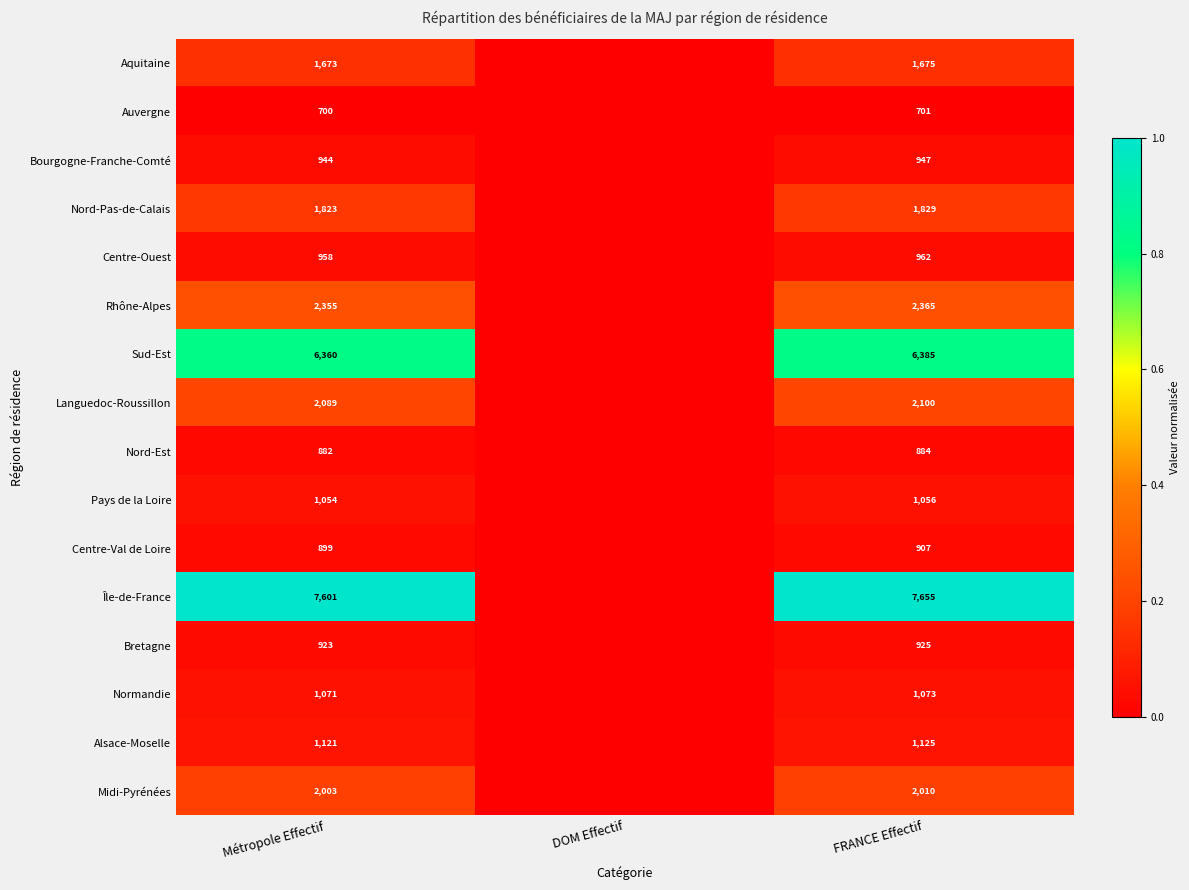

Which category has the lowest value across all series?

DOM Effectif